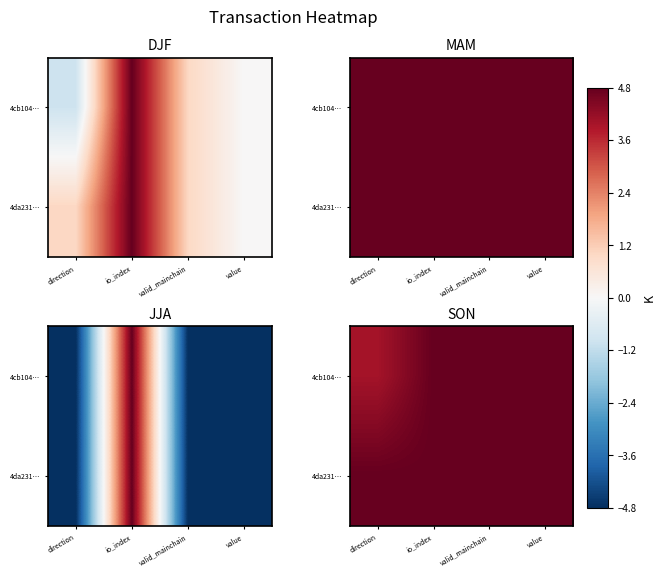

List the series in order of their peak value, lowest first.

4cb104…, 4da231…